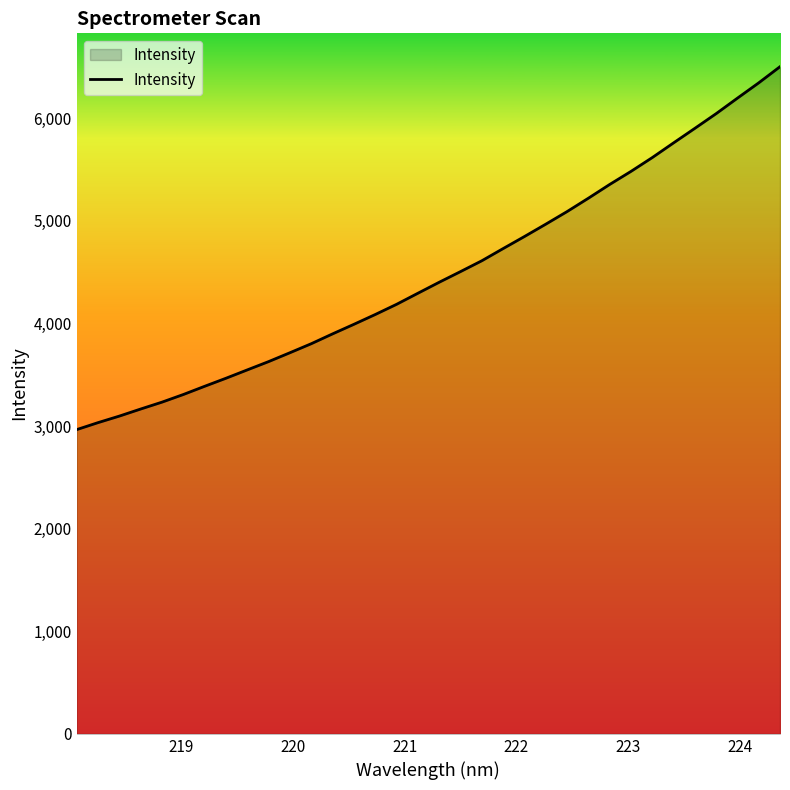

What is the difference between the maximum and minimum values?

3536.3